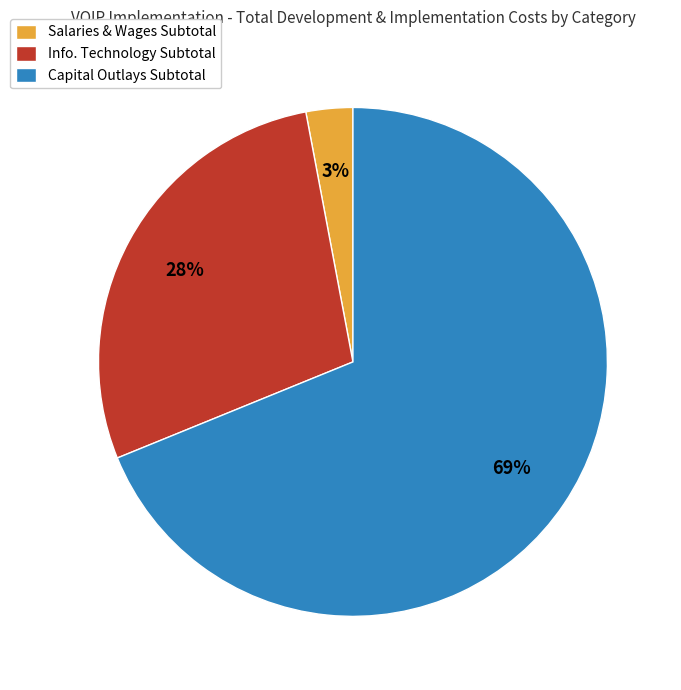

True or false: Info. Technology Subtotal accounts for 42% of the total.

False